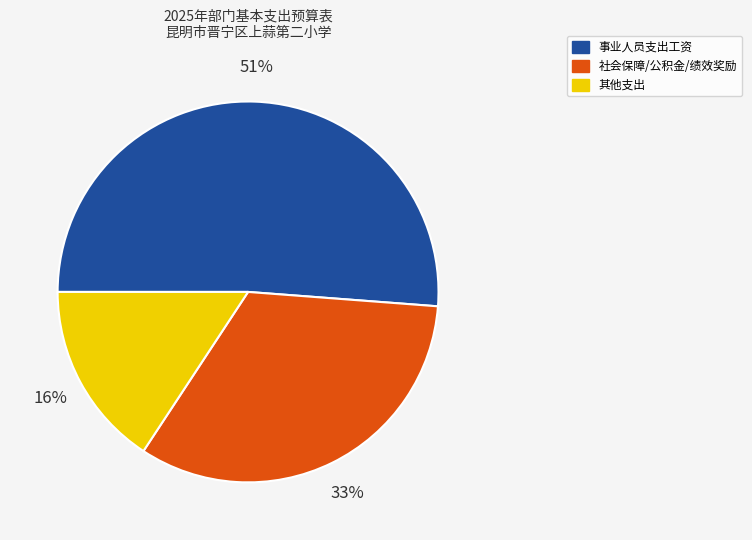

Is there a majority slice in this chart?

Yes